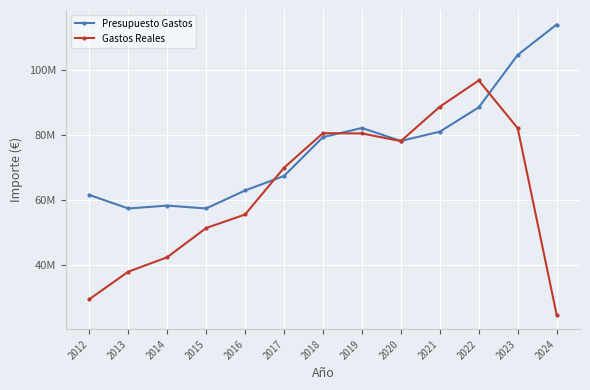

Between which two adjacent categories do Gastos Reales and Presupuesto Gastos first intersect?

2016 and 2017